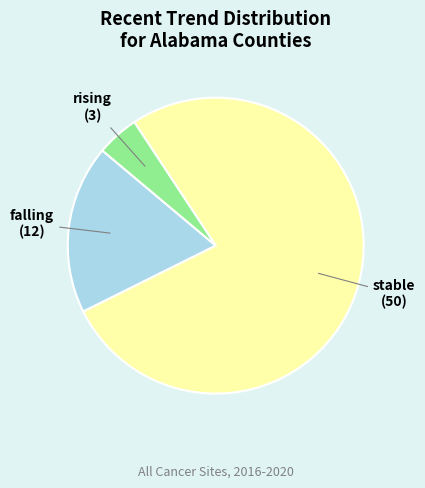

How many slices are in this pie chart?

3